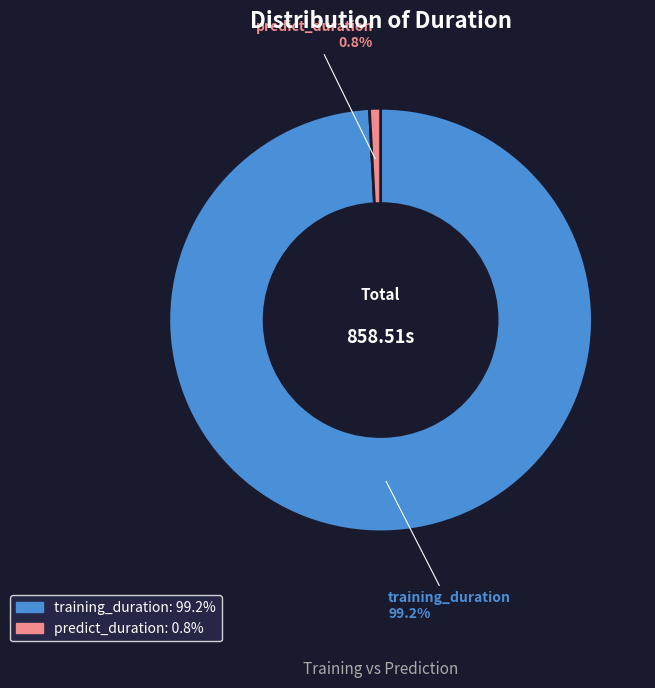

Between predict_duration and training_duration, which is larger?

training_duration